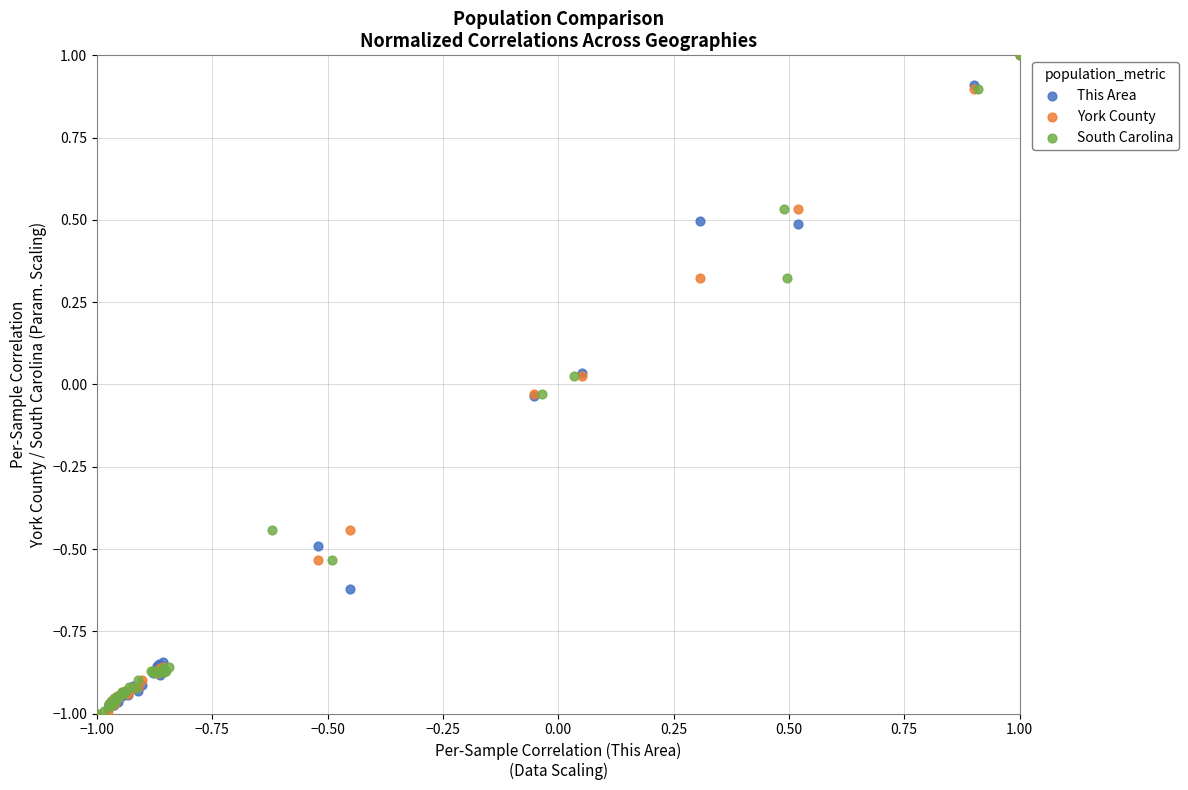

What are all the series names shown in the legend?

This Area, York County, South Carolina